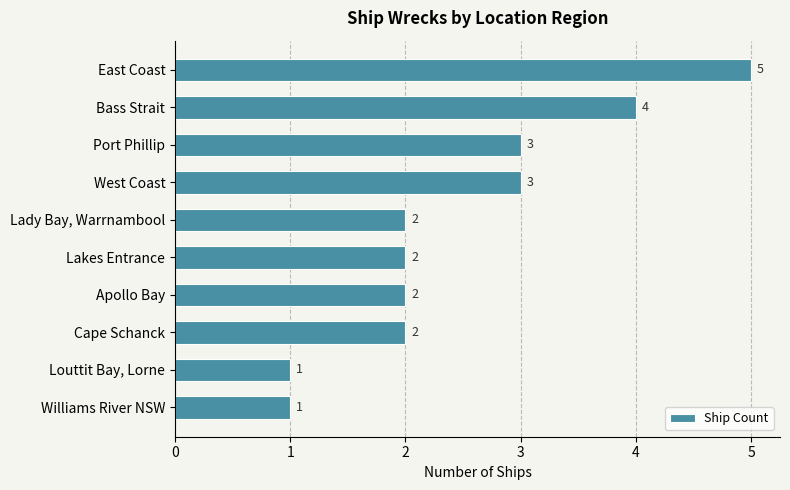

What is the difference between the maximum and minimum values?

4